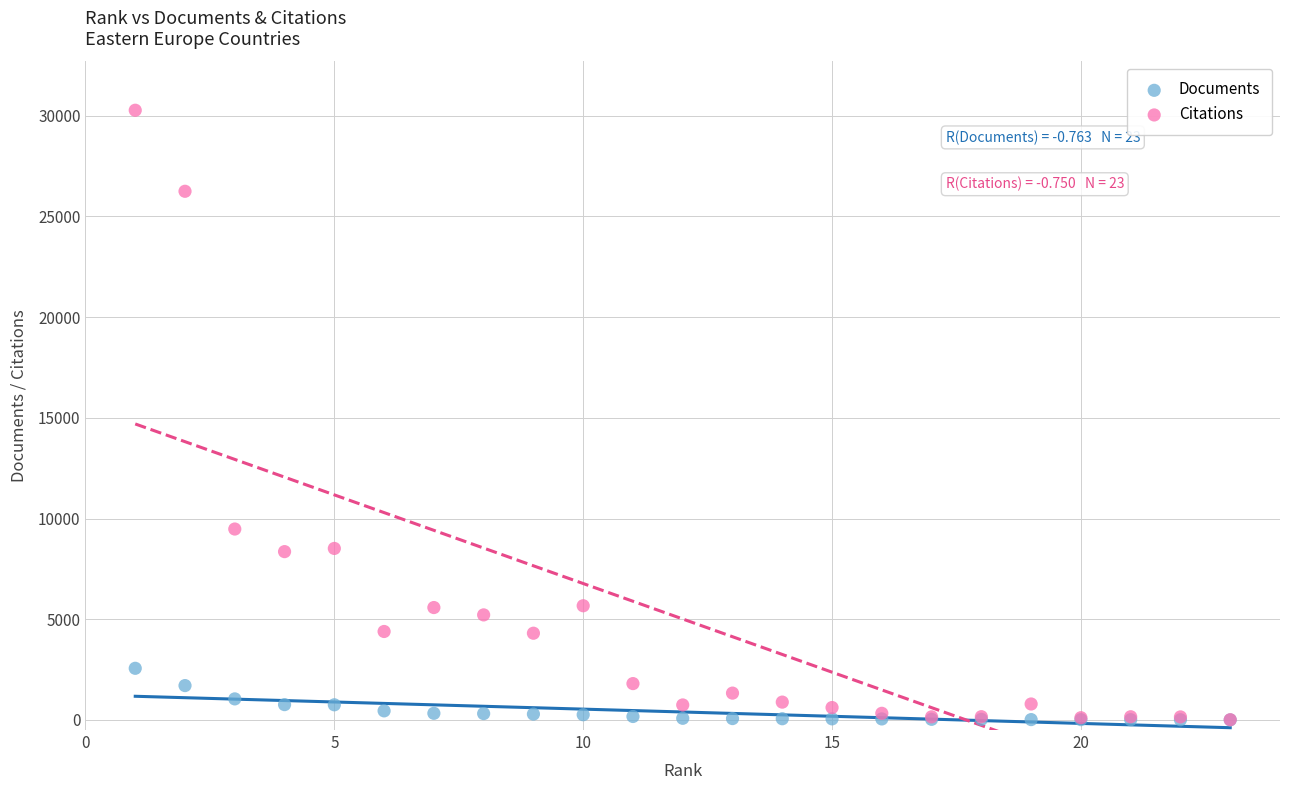

In the Citations series, what Y value is closest to 15144?

9481